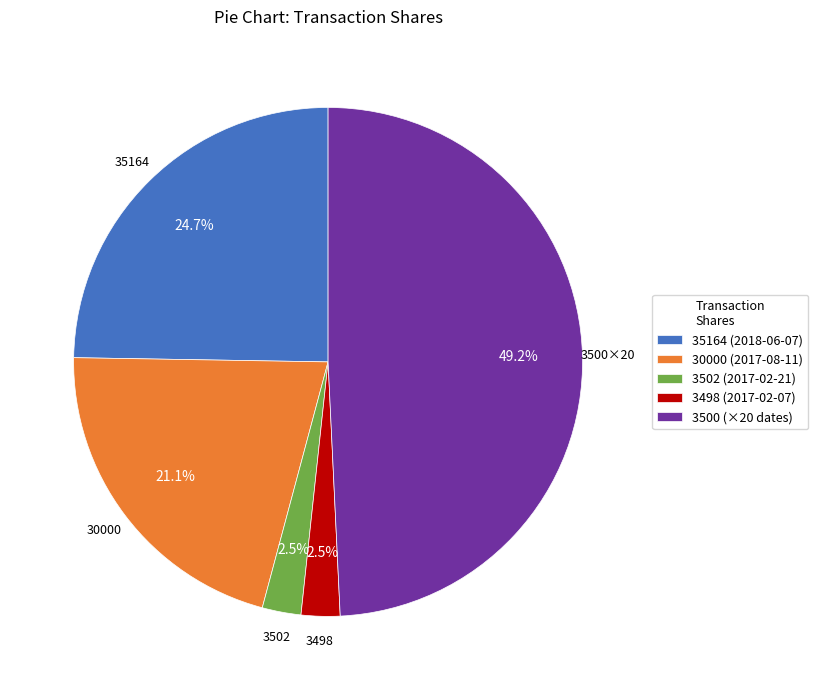

Does 30000 (2017-08-11) account for over 50% of the chart?

No